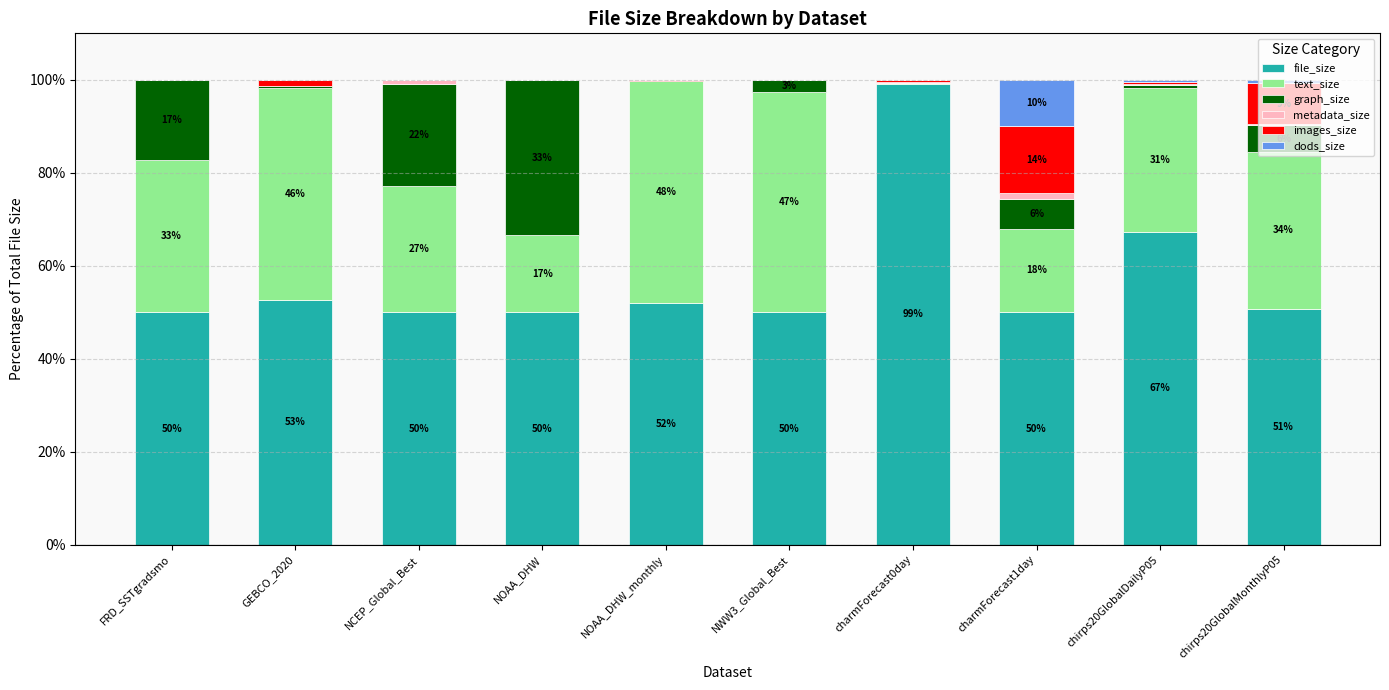

The value of file_size at GEBCO_2020 is 83.8. True or false?

False